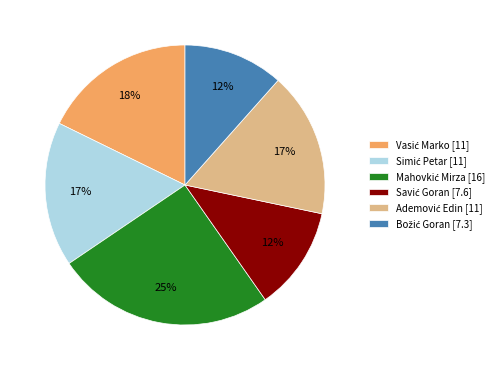

To the nearest percent, what is the average slice percentage?

17%